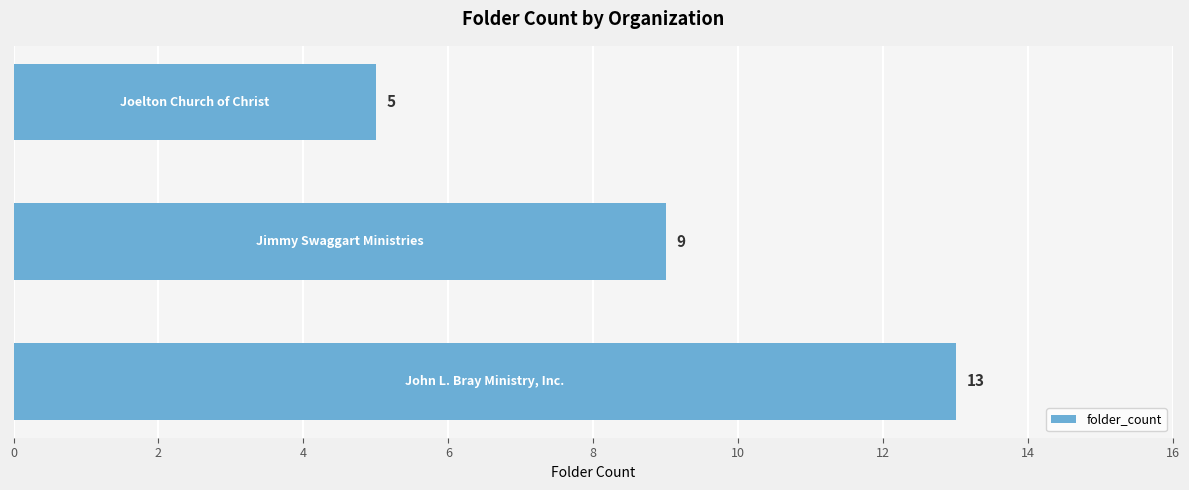

What is the difference between the maximum and second lowest values?

4